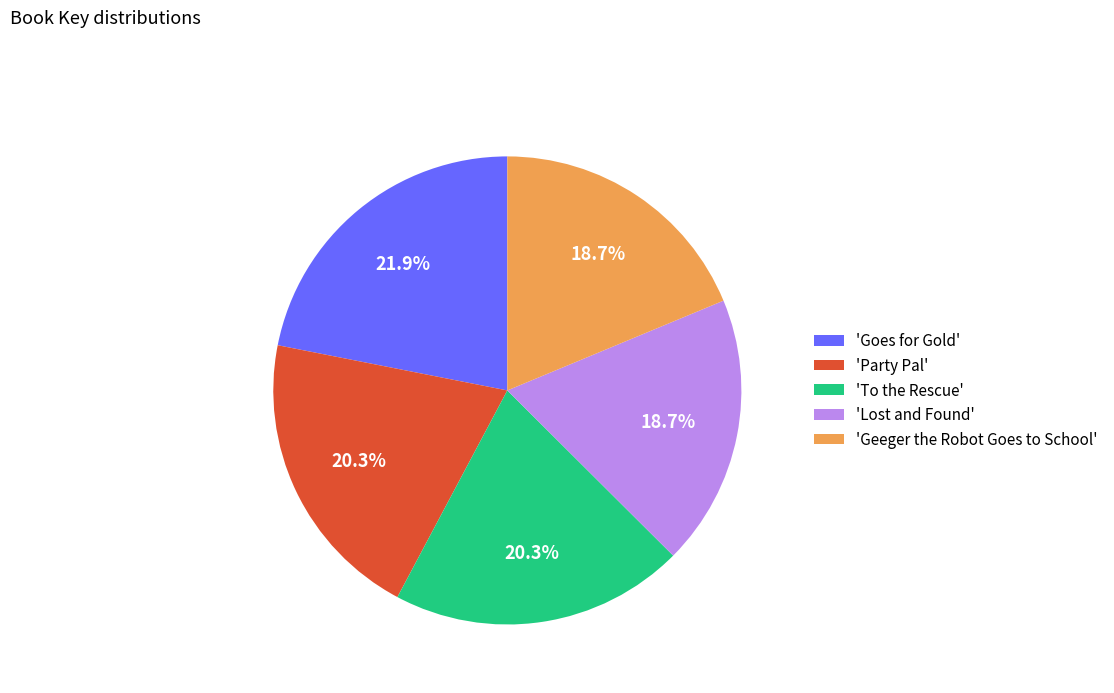

What is the ratio of the value at 'Goes for Gold' to the value at 'Geeger the Robot Goes to School'?

1.2